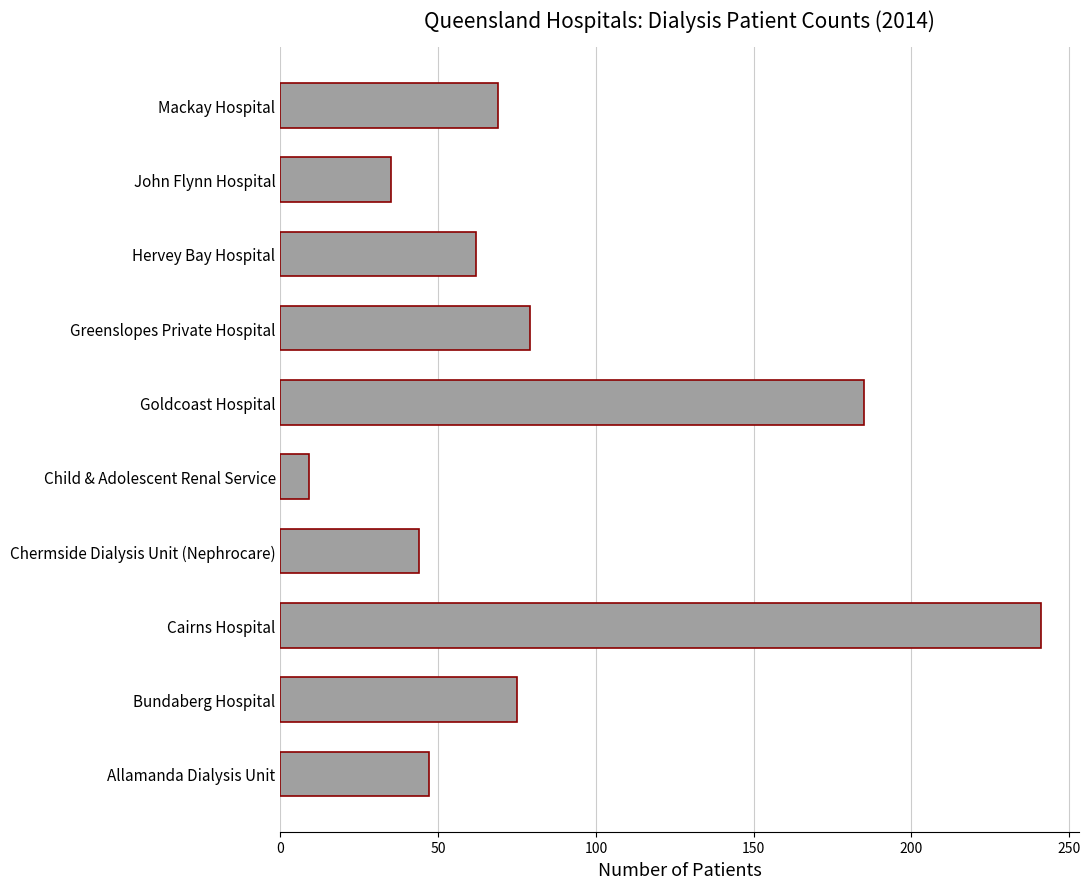

What is the approximate value at Allamanda Dialysis Unit?

47